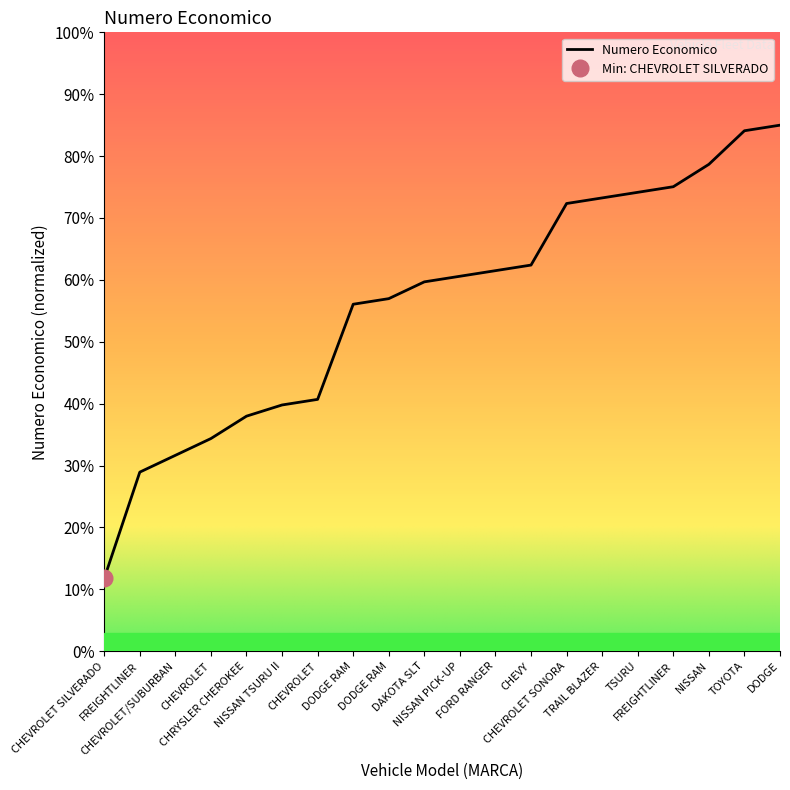

What is the sum of the values at CHRYSLER CHEROKEE and CHEVY?

100.4